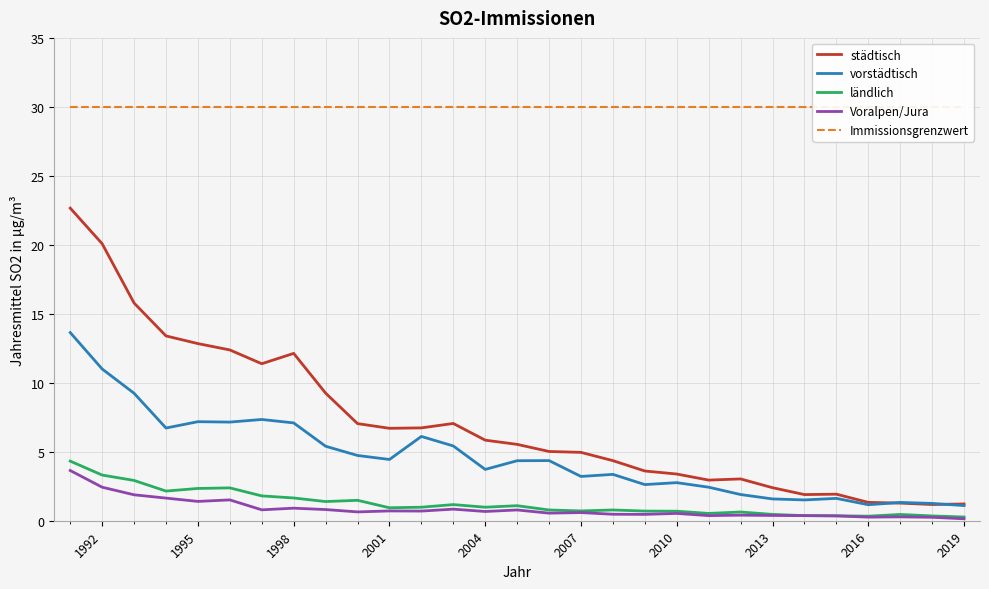

What is the maximum value for städtisch?

22.7